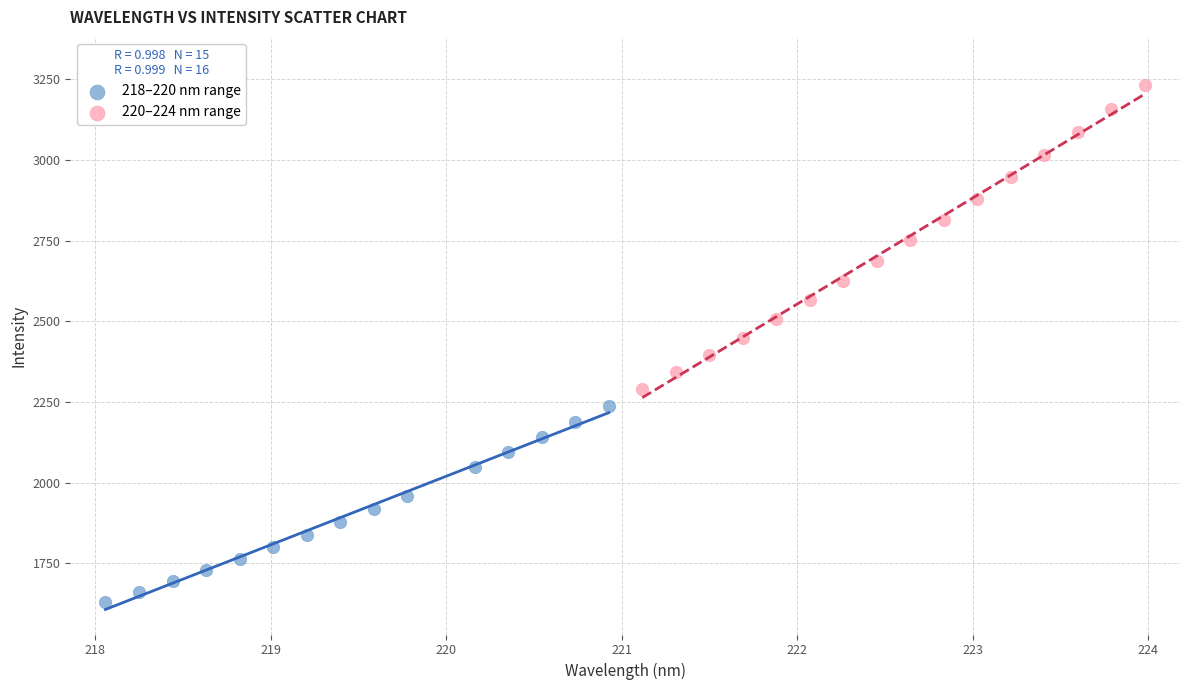

Which series contains the lowest Y value?

218–220 nm range